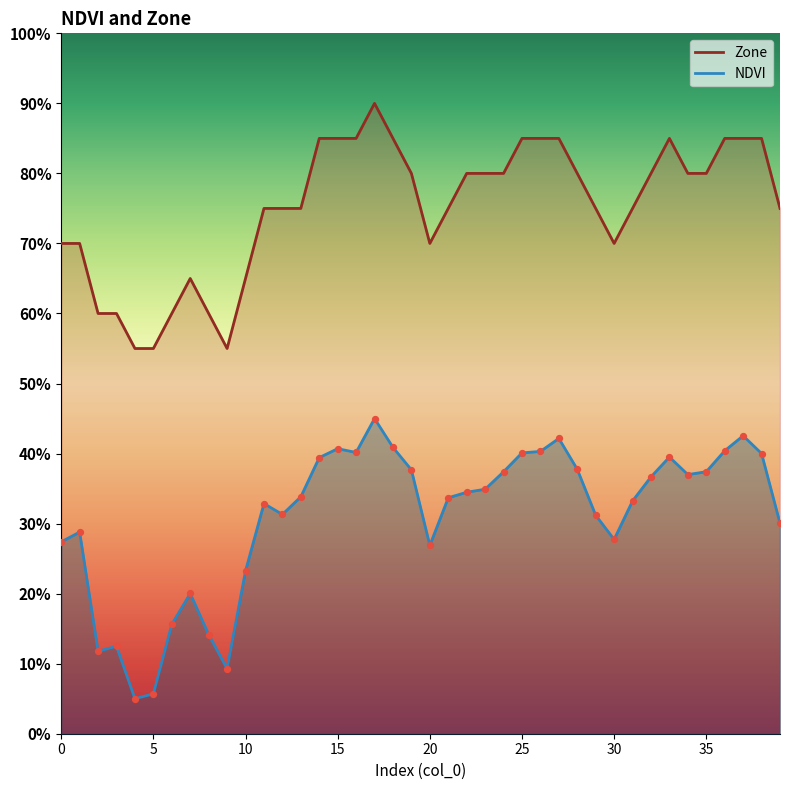

Is the value of Zone at 22 greater than the value of NDVI at 36?

Yes